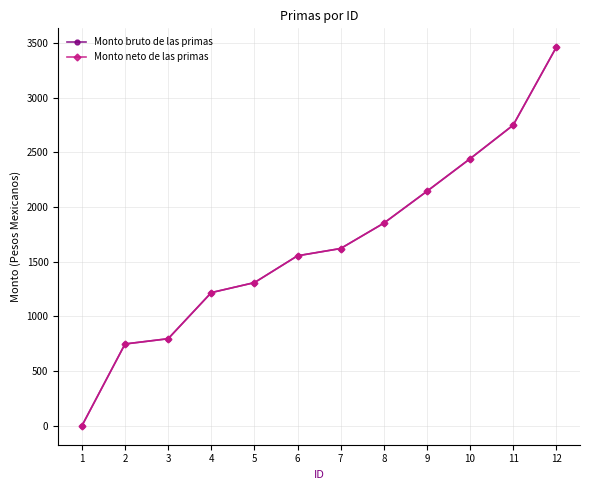

Is the value of Monto bruto de las primas at 5 greater than the value of Monto neto de las primas at 12?

No